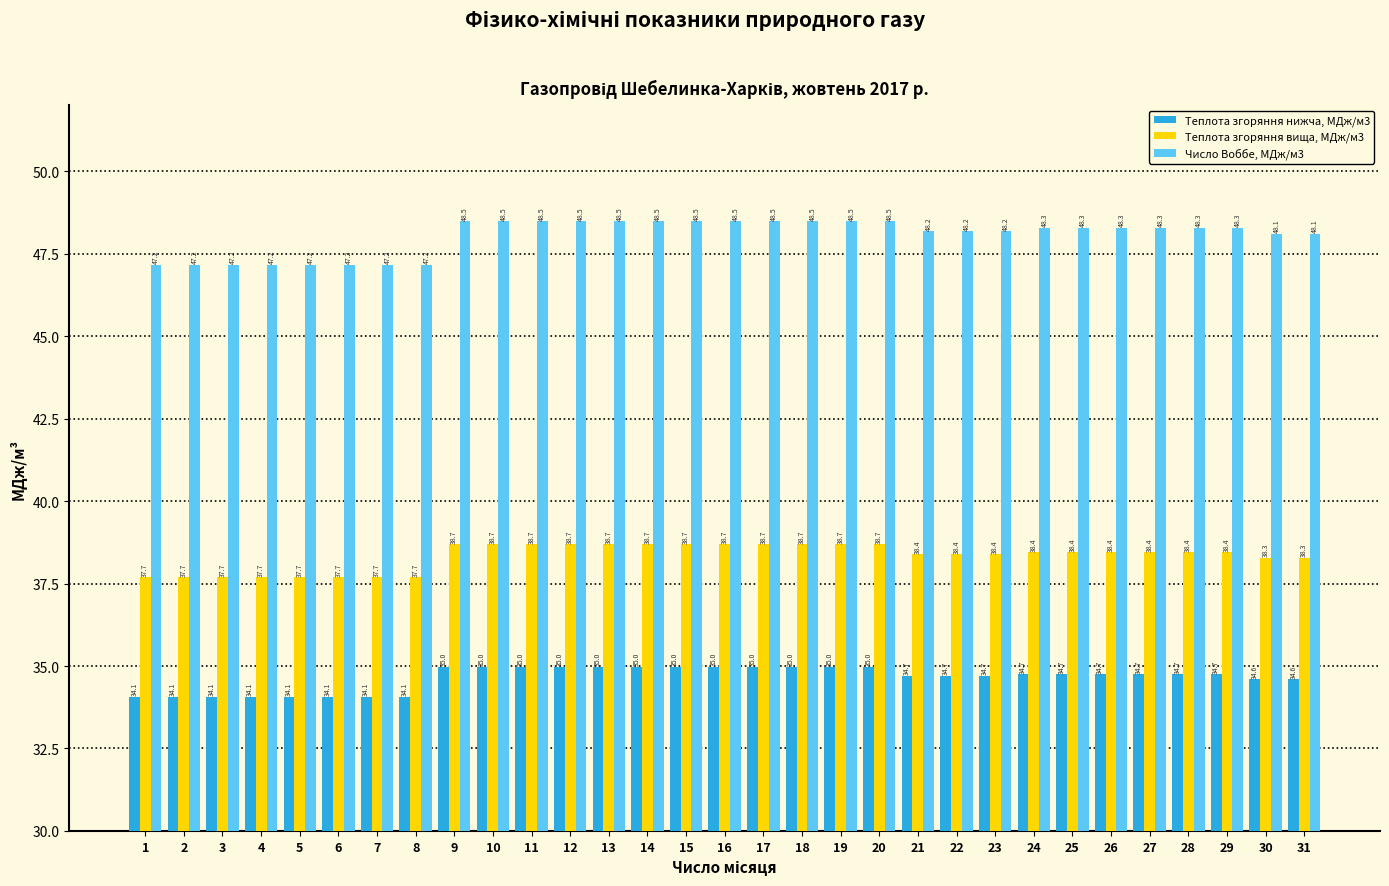

Which series changed the most between 2 and 15?

Число Воббе, МДж/м3